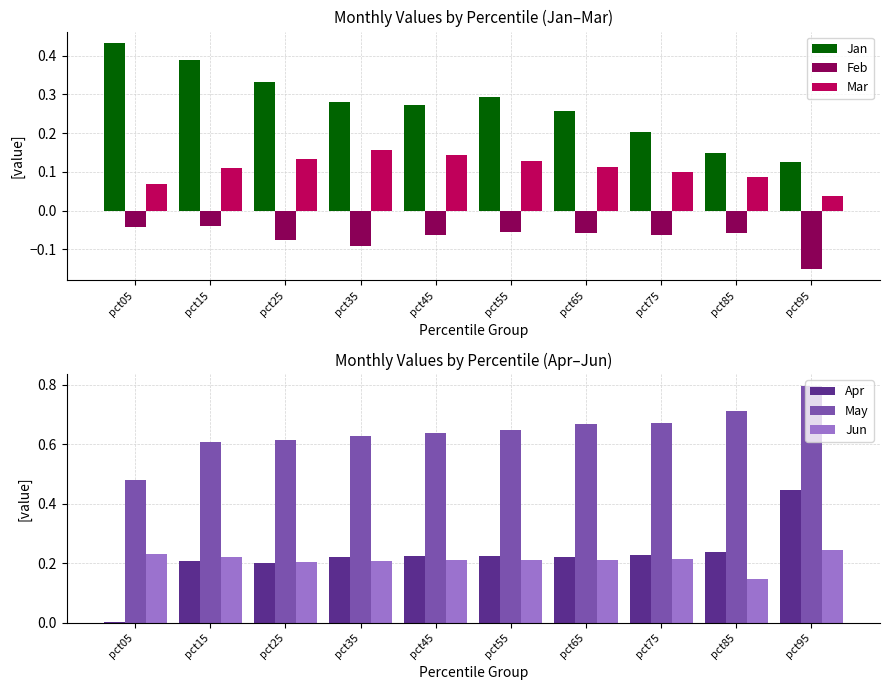

What is the total value across all series at pct95?

1.5